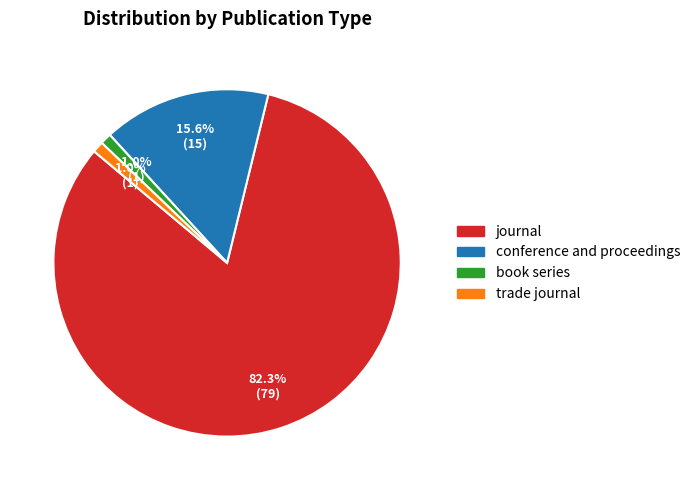

True or false: book series accounts for 1% of the total.

True